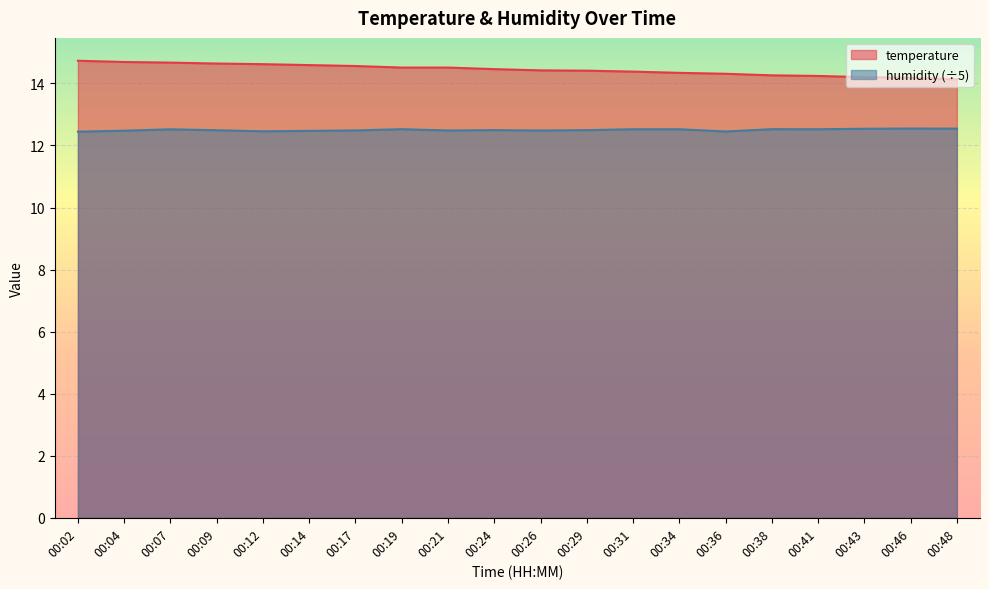

Which has a higher value, 00:46 or 00:04?

00:04